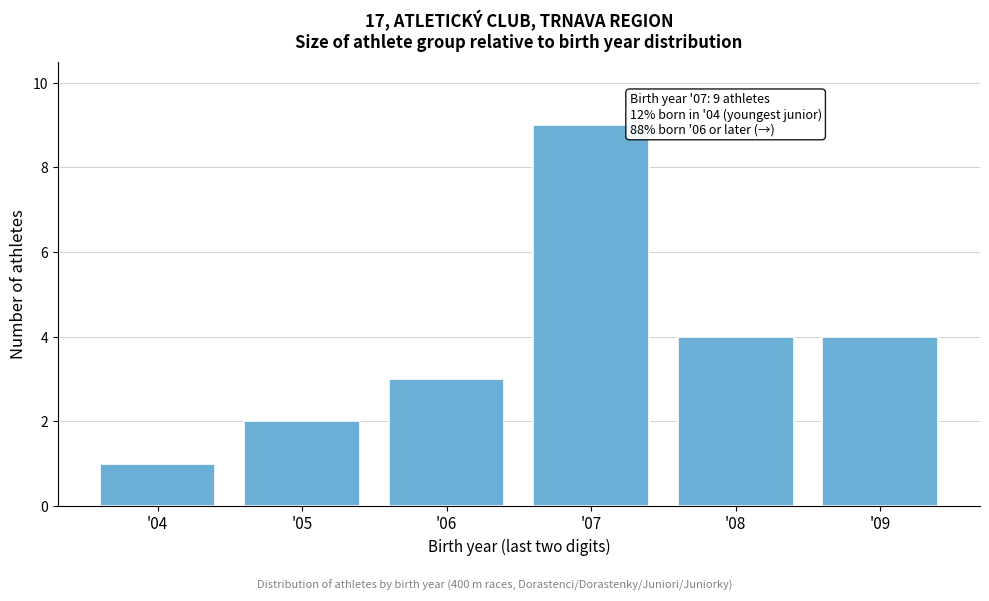

Reading left to right, what are all the values shown in this chart?

1	2	3	9	4	4